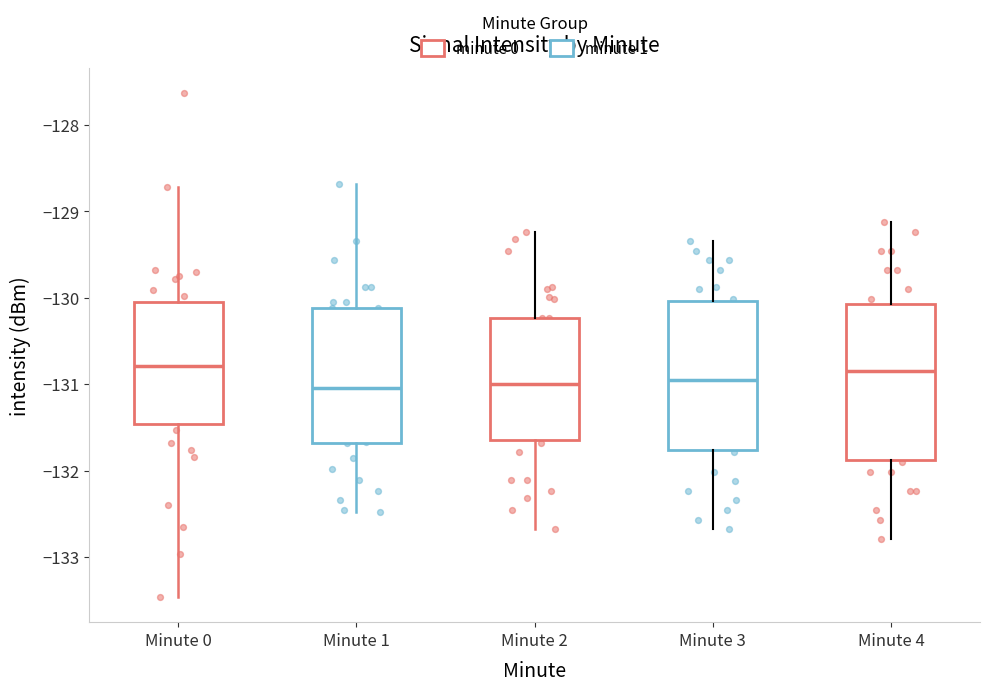

Reading left to right, transcribe this box plot: for each box, give where its median line is, the range the box spans, and where its two whiskers end, as read against the y-axis. The values are not printed on the chart, so give them approximately, as read against the axis.

Minute 0: median -130.8, box -131.5 to -130.0, whiskers -133.5 to -128.7
Minute 1: median -131.0, box -131.7 to -130.1, whiskers -132.5 to -128.7
Minute 2: median -131.0, box -131.6 to -130.2, whiskers -132.7 to -129.2
Minute 3: median -131.0, box -131.8 to -130.0, whiskers -132.7 to -129.3
Minute 4: median -130.8, box -131.9 to -130.1, whiskers -132.8 to -129.1